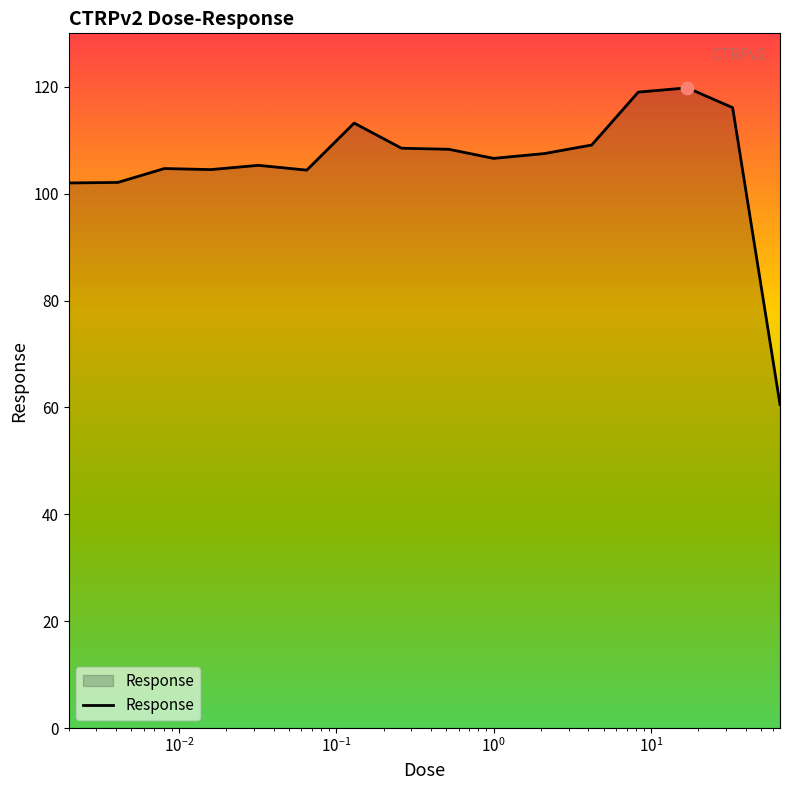

What is the smallest value displayed?

60.5